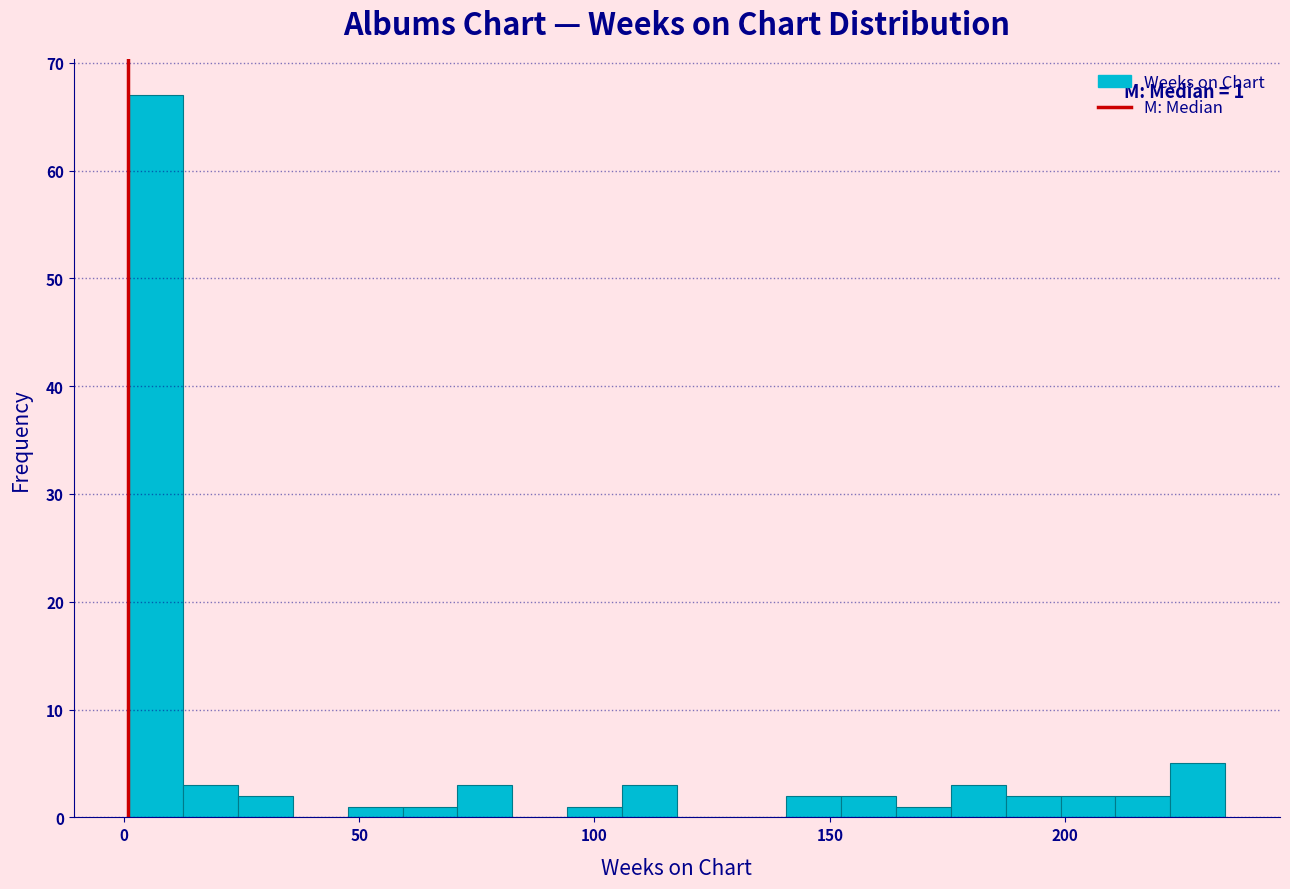

Read against the x-axis, roughly where is the centre of the tallest bar?

5